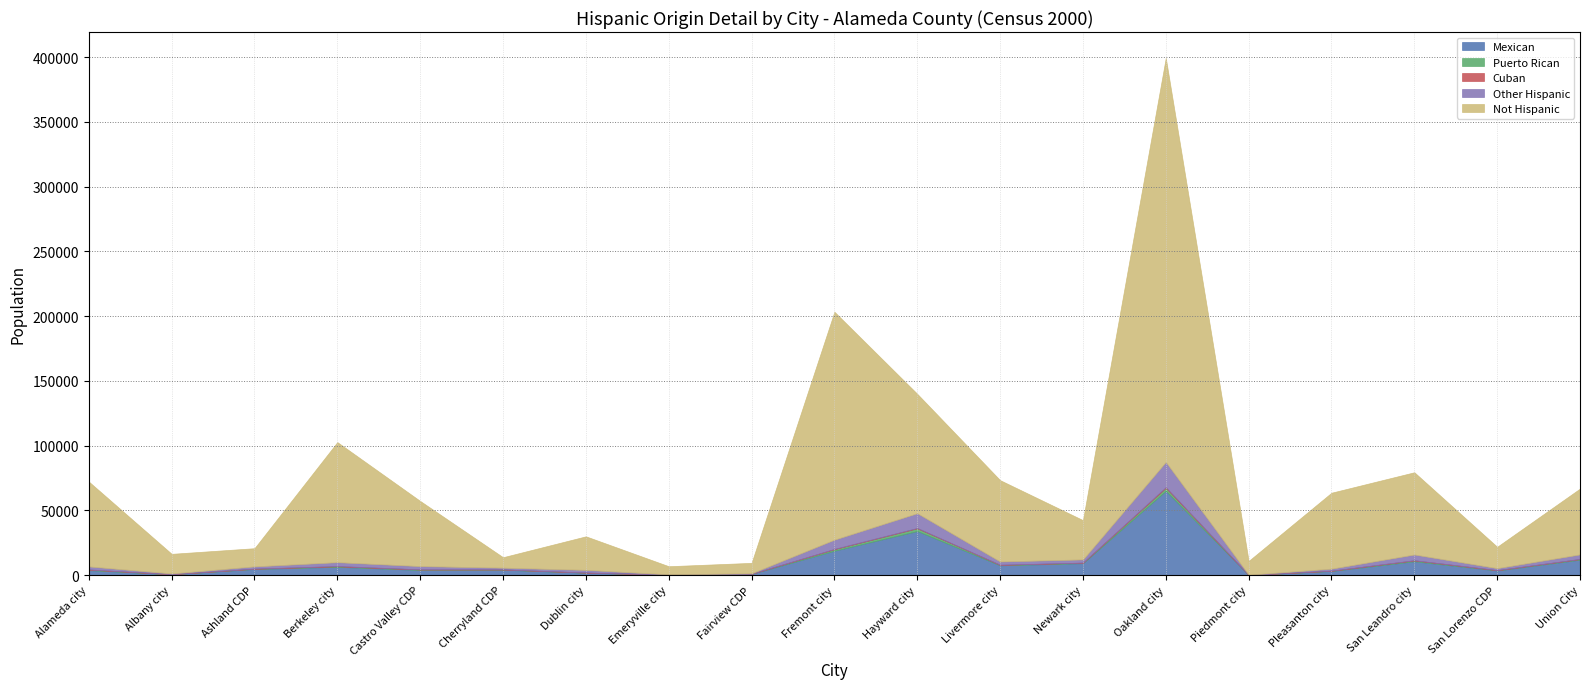

Where do Puerto Rican and Cuban first cross each other?

Oakland city and Piedmont city